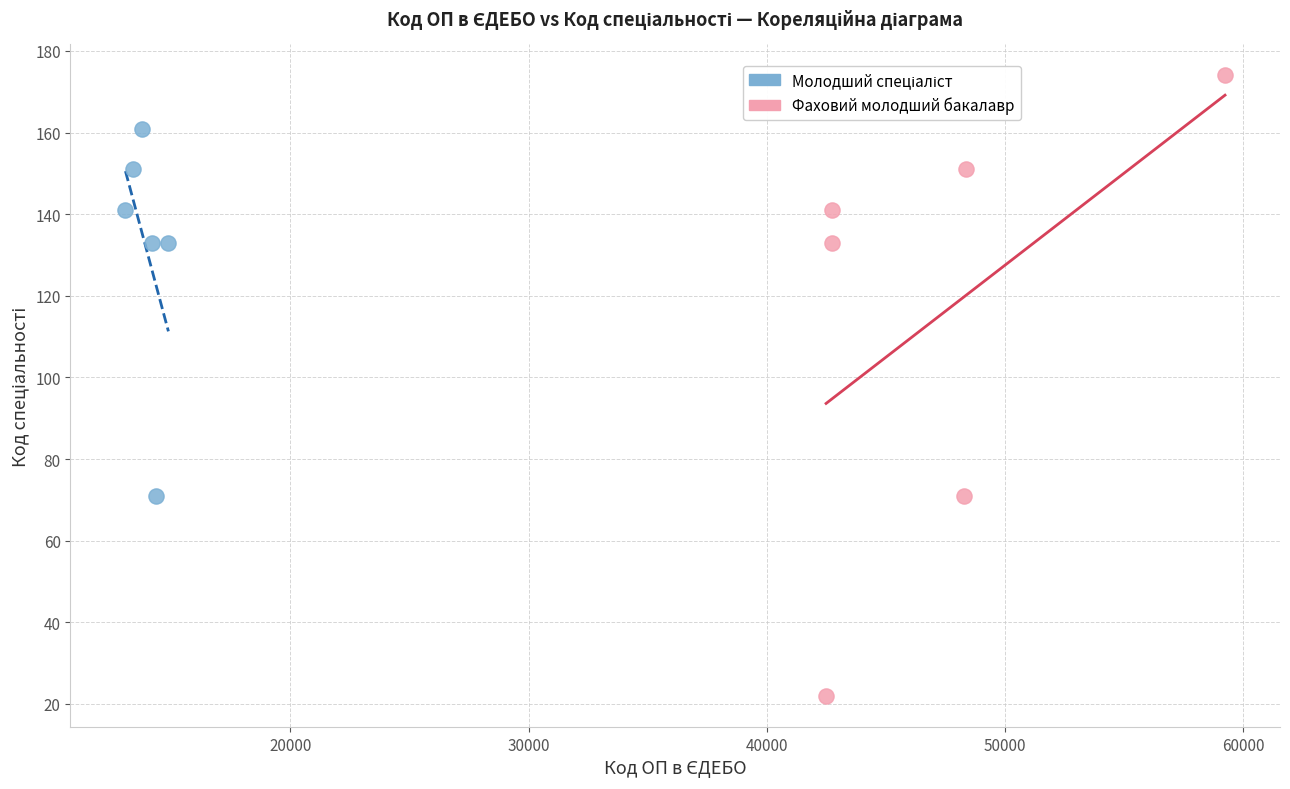

Which series contains the highest Y value?

Фаховий молодший бакалавр